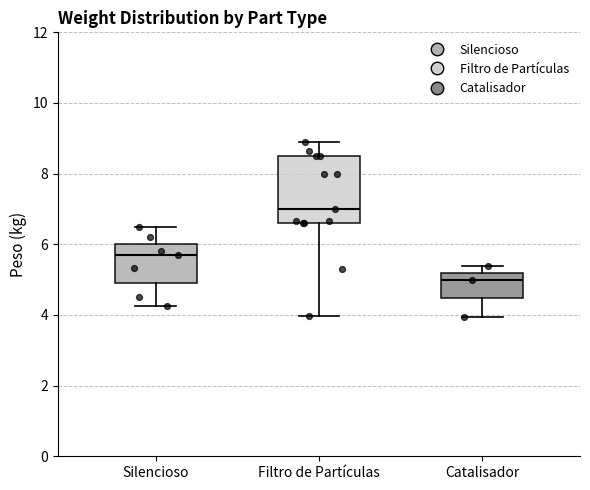

Which box's median line is the lowest?

Catalisador